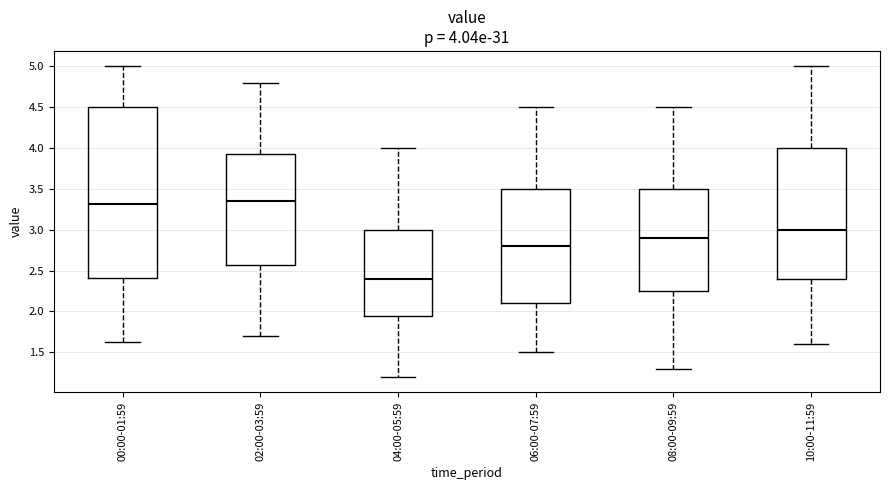

Comparing the boxes themselves (not the whiskers), which one is the tallest?

00:00-01:59